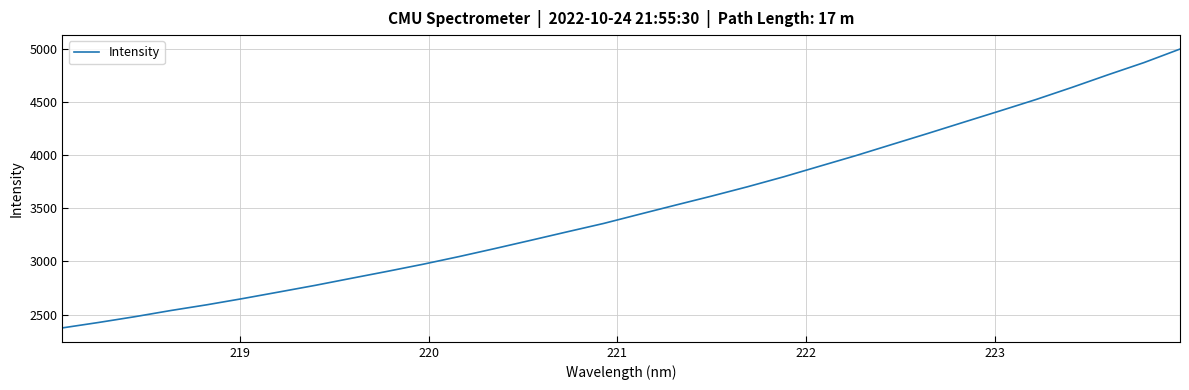

What is the average value?

3501.3